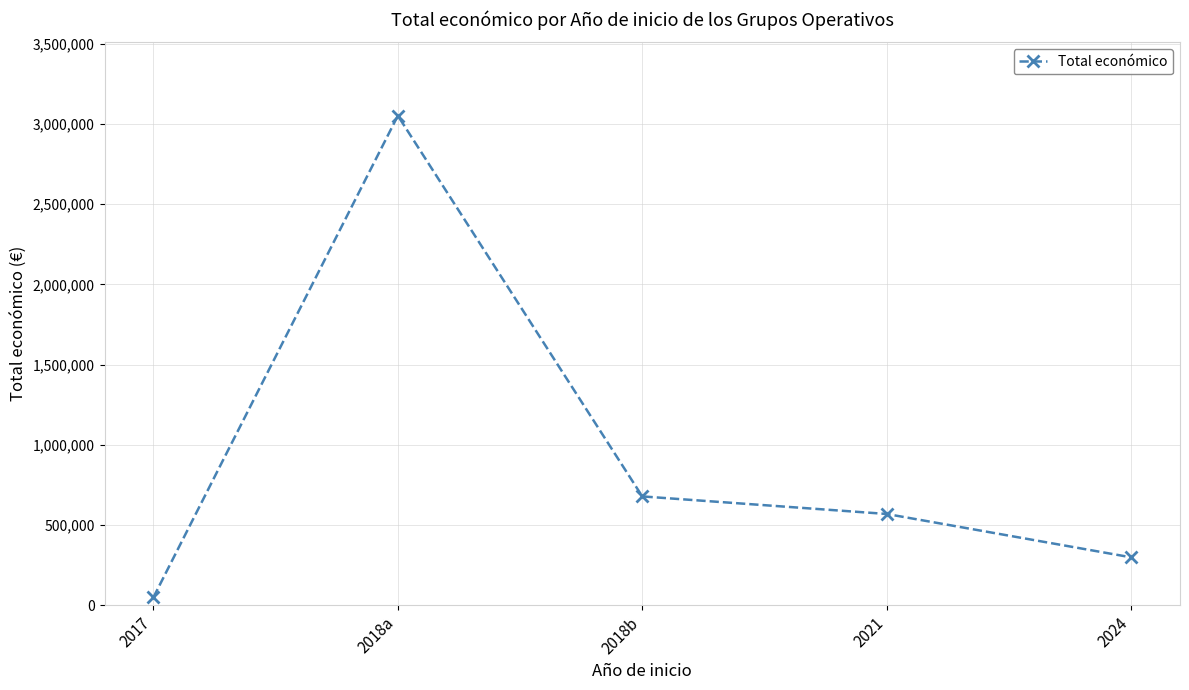

Where is the first local maximum?

2018a